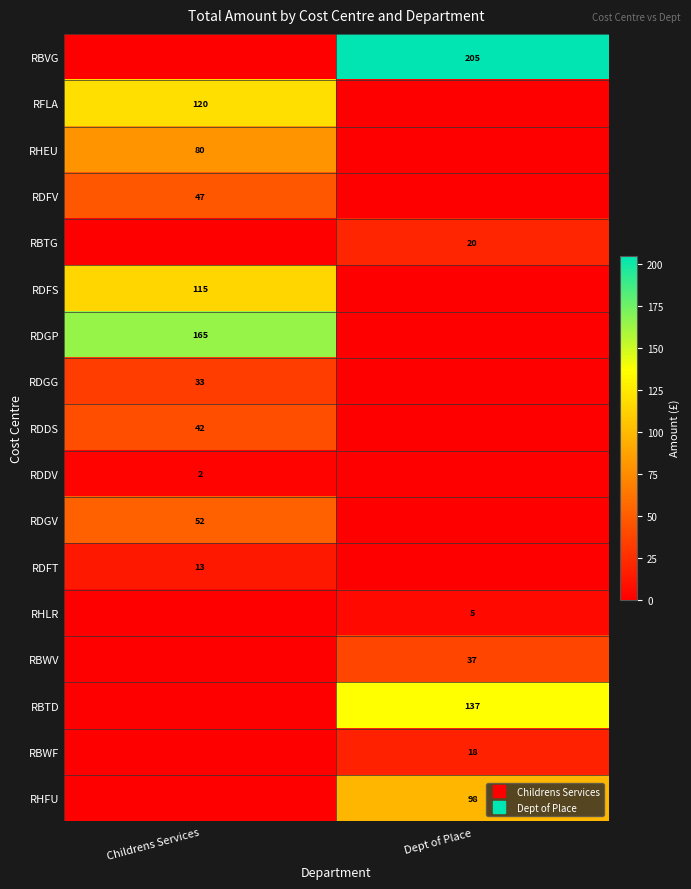

At how many categories does at least one series exceed 50?

2